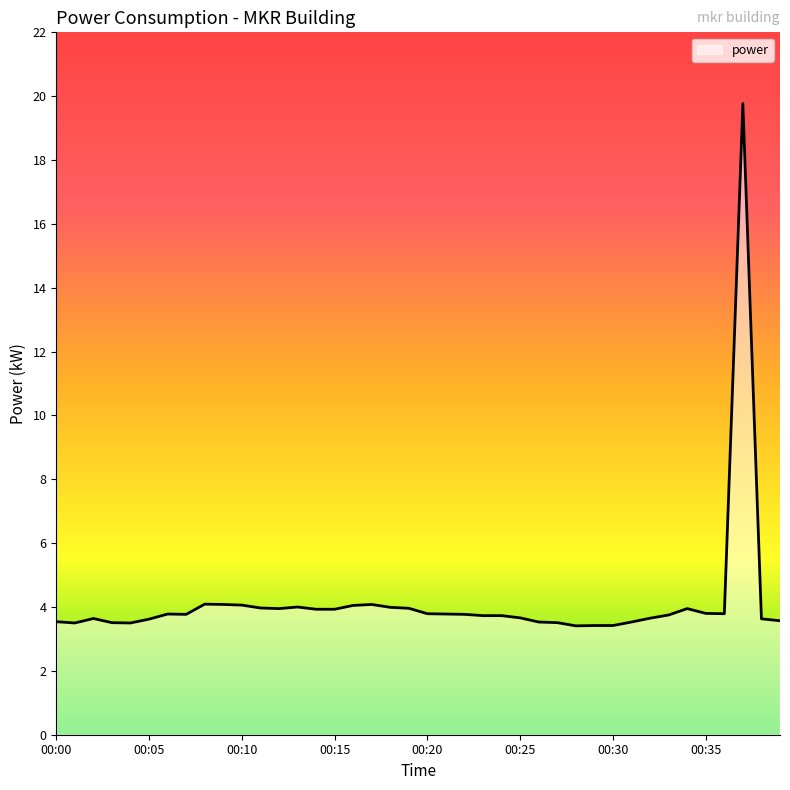

Does the chart display data point markers on the line(s)?

No